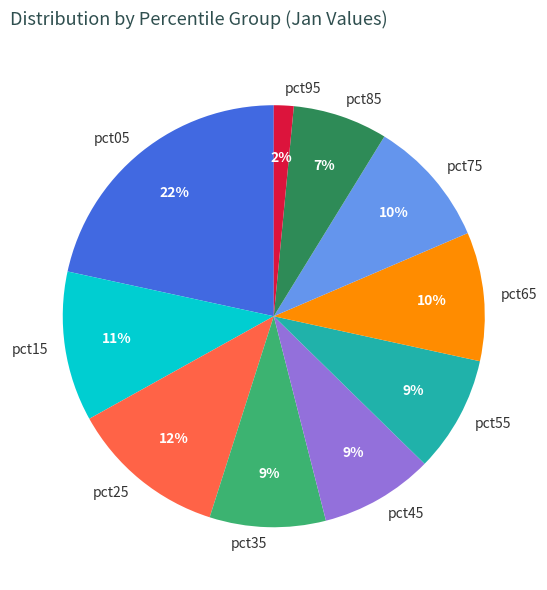

How many slices are in this pie chart?

10